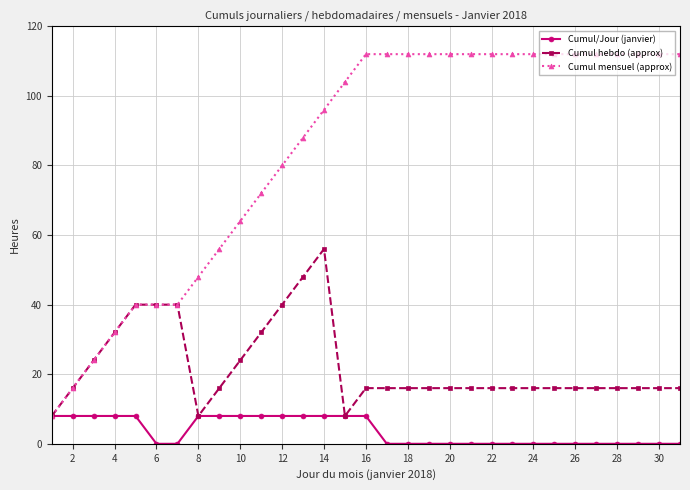

What is the minimum value for Cumul hebdo (approx)?

8.0